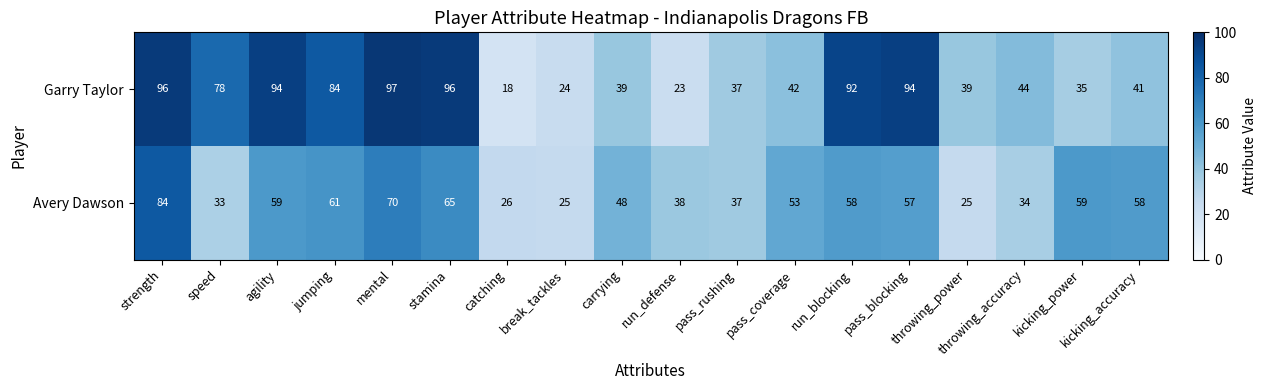

What is the average value of the Garry Taylor series?

60